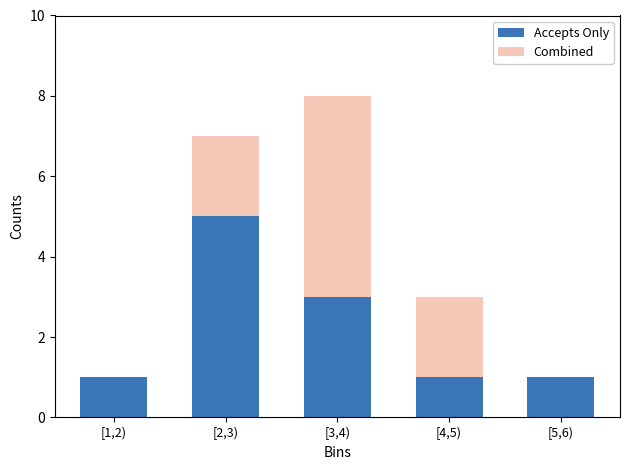

Reading left to right, transcribe the values for Accepts Only.

[1,2)=1	[2,3)=5	[3,4)=3	[4,5)=1	[5,6)=1